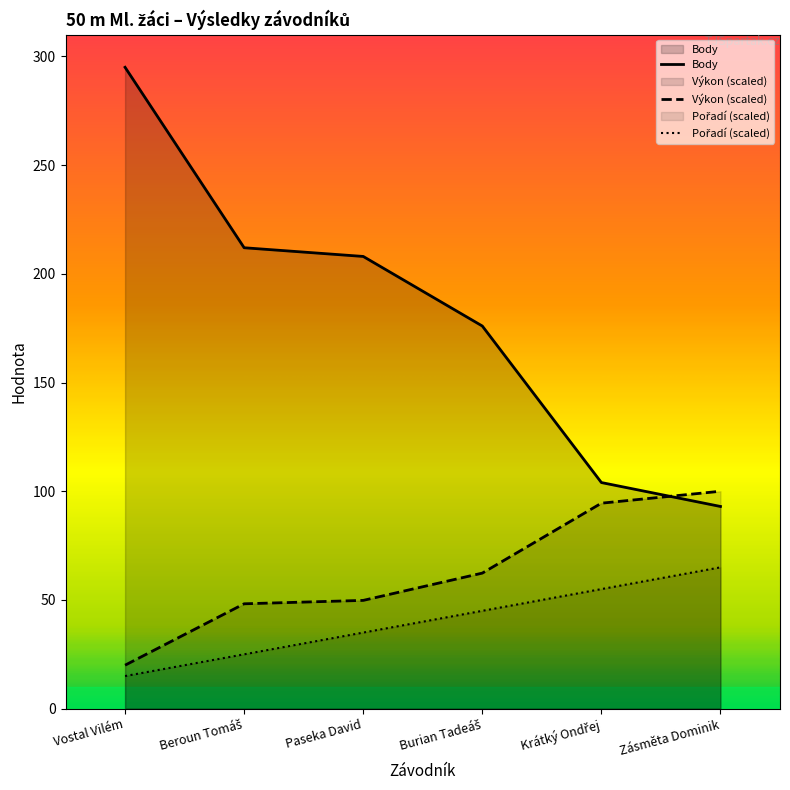

True or false: Body has more than 2 points higher than both neighbors.

False